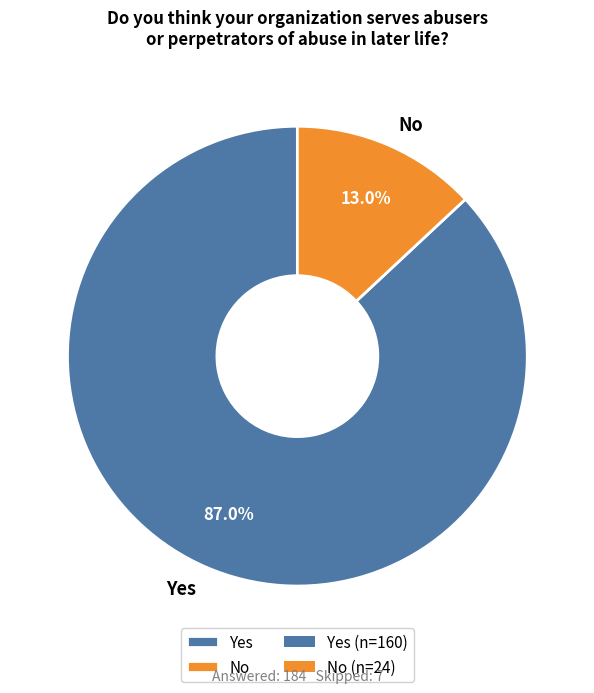

What is the largest slice in the pie chart?

Yes